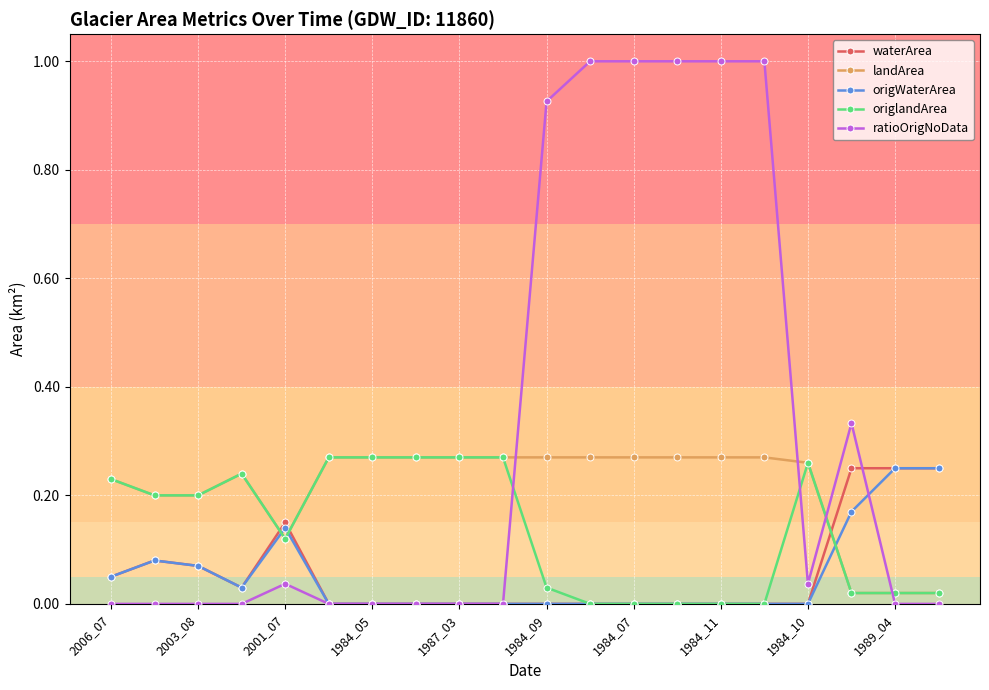

Which series has the widest spread of values?

ratioOrigNoData